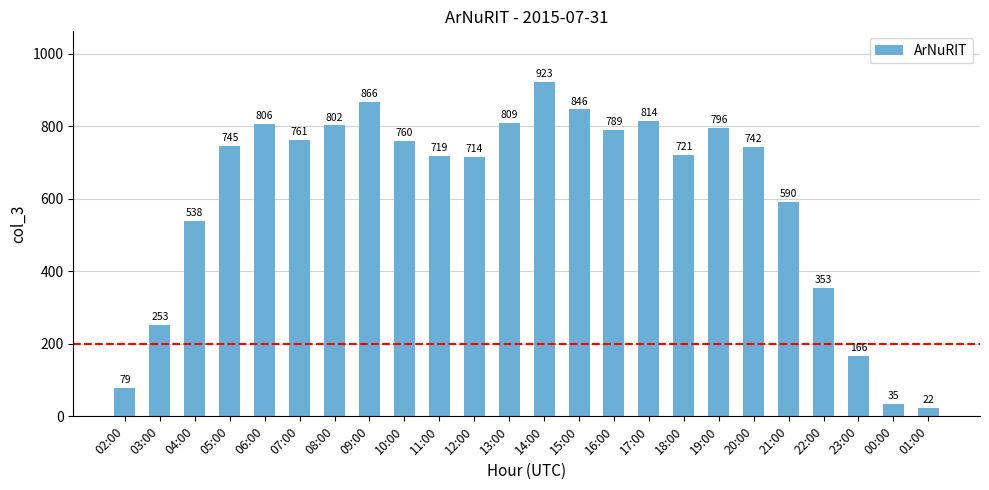

What is the approximate value at 04:00, to the nearest 100?

500